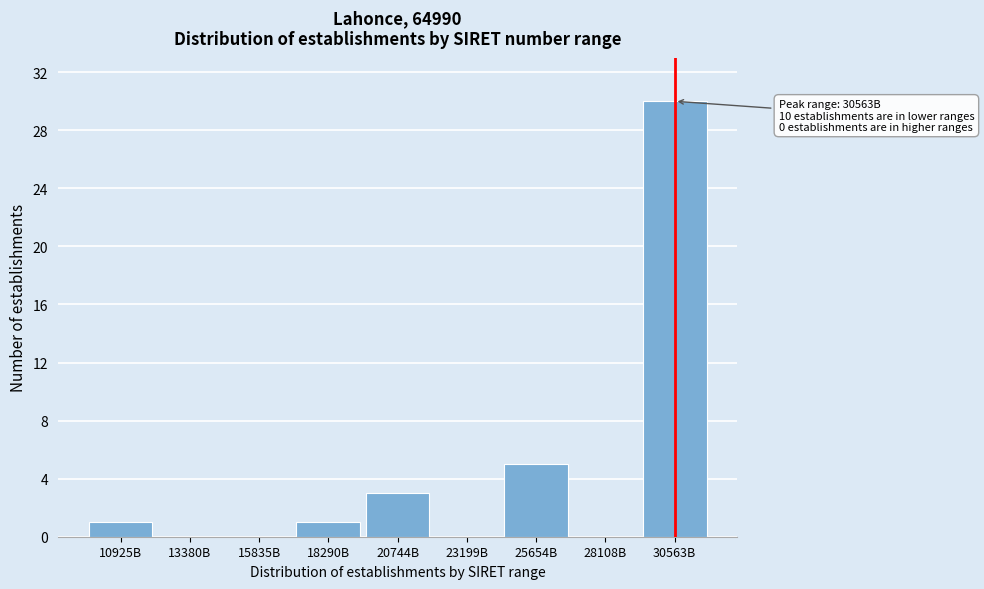

Reading left to right, list all the values displayed in this chart.

10925B=1	13380B=0	15835B=0	18290B=1	20744B=3	23199B=0	25654B=5	28108B=0	30563B=30